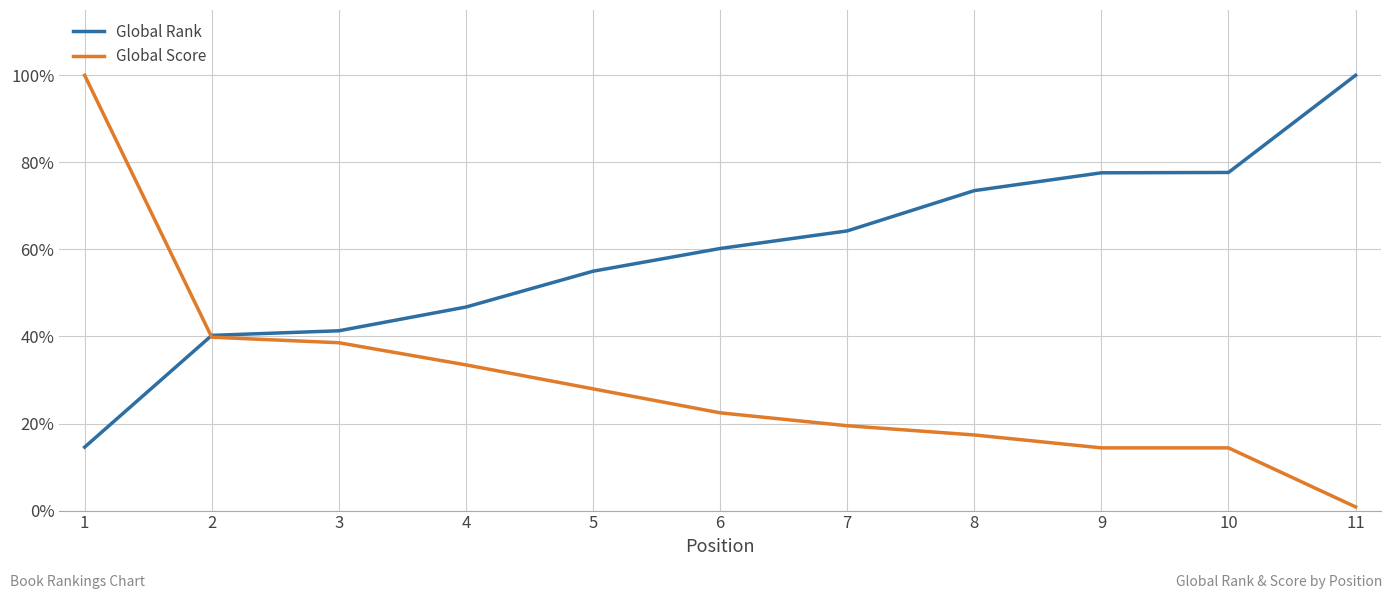

What is the total value across all series at 9?

92.0